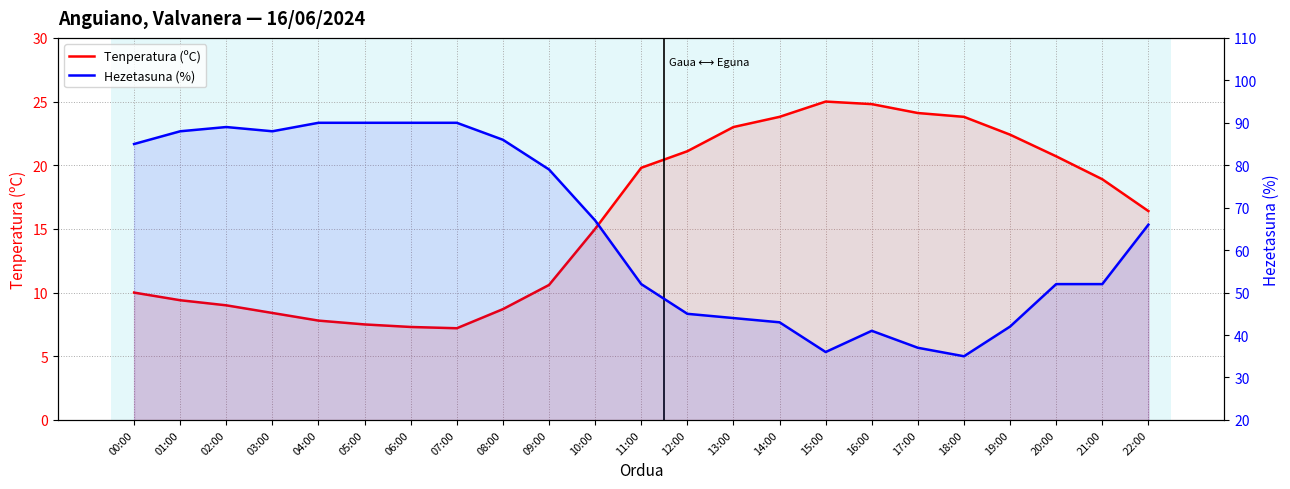

The Tenperatura (ºC) series shows 7.6 at 10:00. True or false?

False